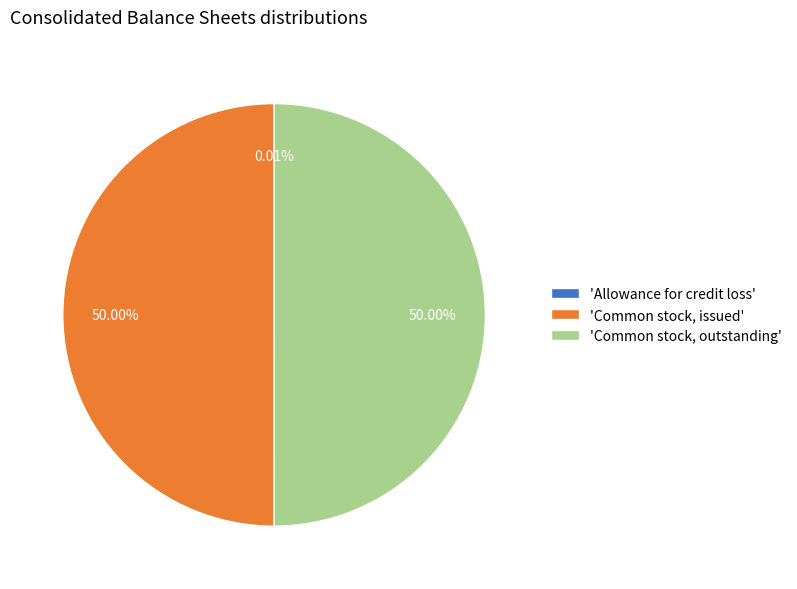

Approximately how many times larger is the value at 'Common stock, outstanding' compared to 'Common stock, issued'?

1.0